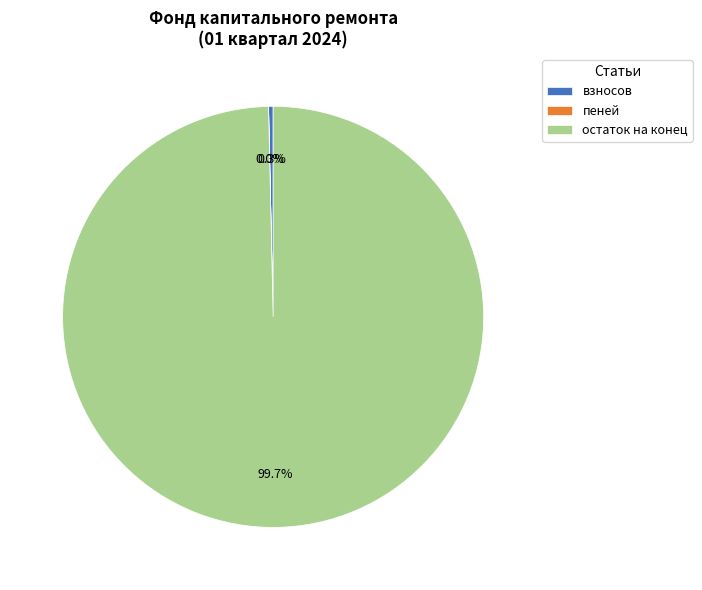

Does any single category account for the majority?

Yes